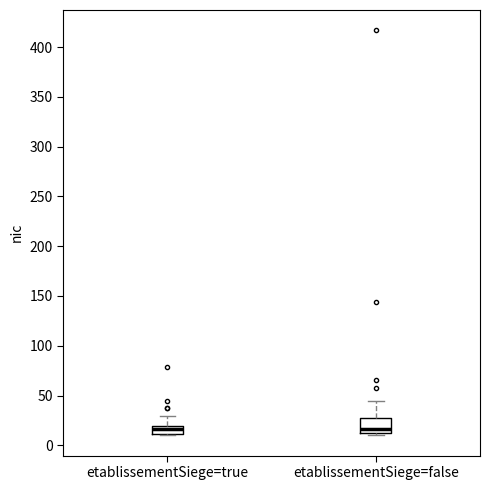

Where is the upper edge of the box for etablissementSiege=true on the y-axis? The values are not printed on the chart, so give them approximately, as read against the axis.

20